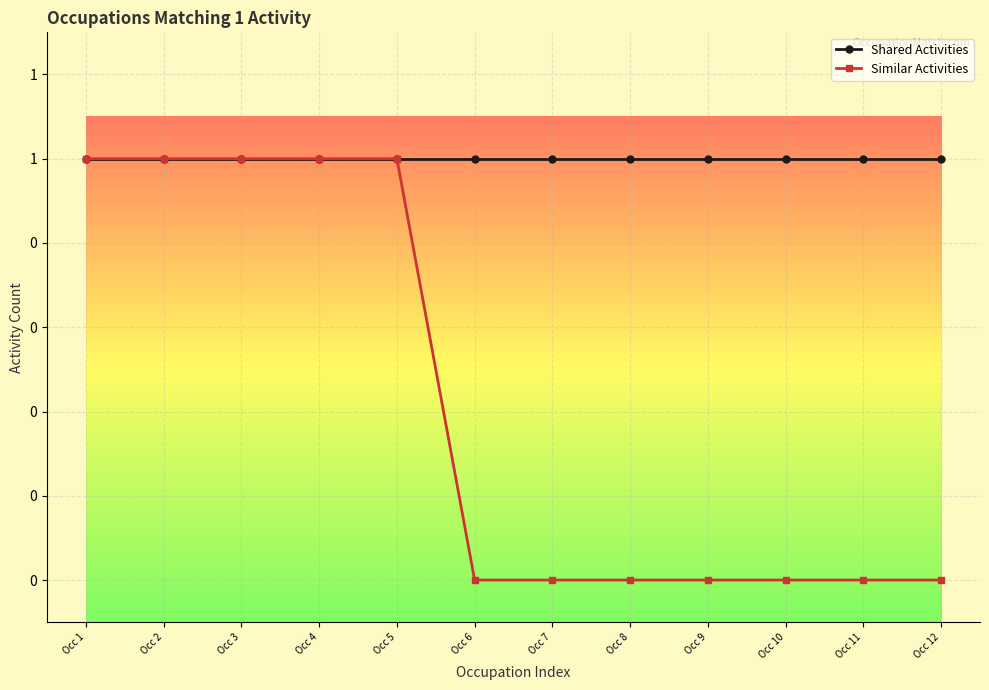

Which series has the largest total across all categories?

Shared Activities